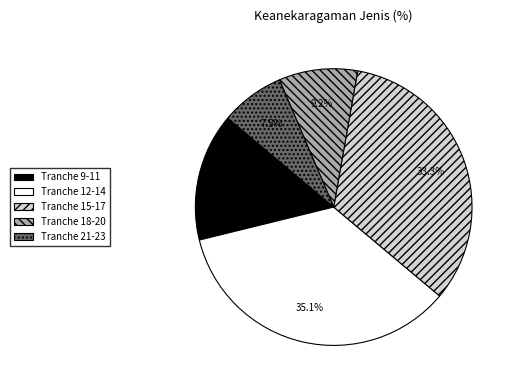

Rank the categories by value from highest to lowest.

Tranche 12-14, Tranche 15-17, Tranche 9-11, Tranche 18-20, Tranche 21-23